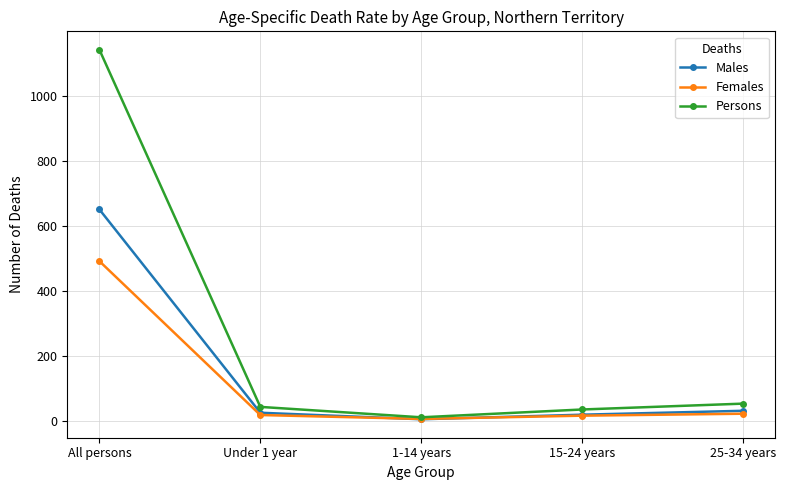

What is the total value across all series at 25-34 years?

106